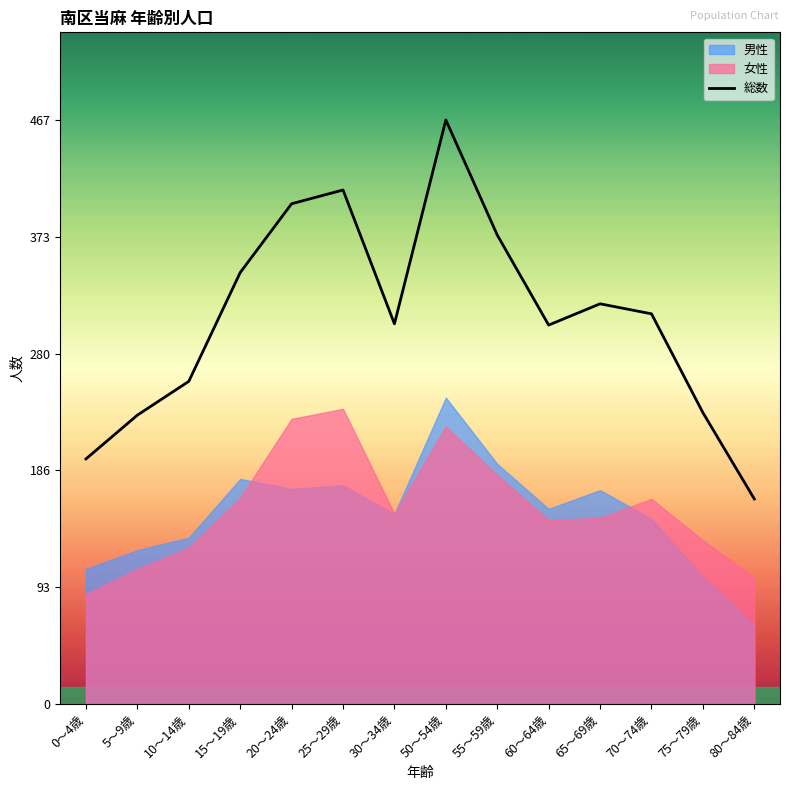

What is the difference between the maximum and minimum values?

303